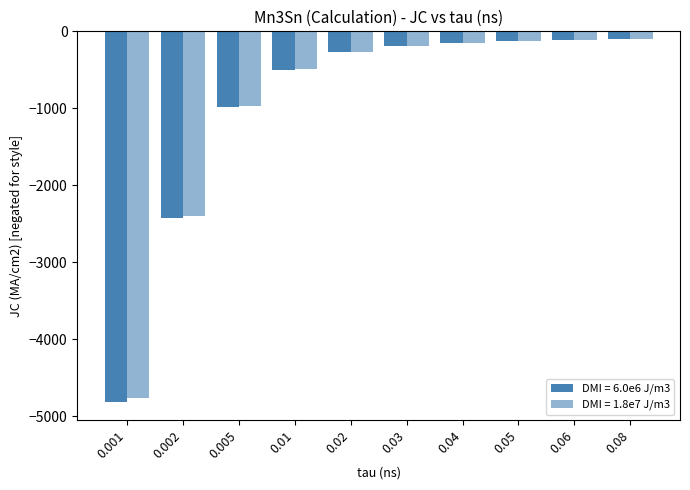

How many groups of bars are there?

10